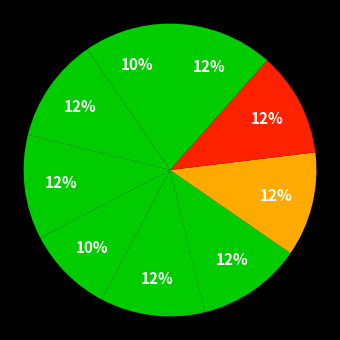

How many segments does this pie chart have?

9